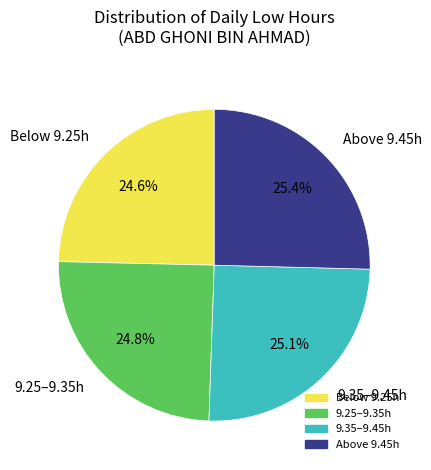

Does 9.35–9.45h account for over 50% of the chart?

No